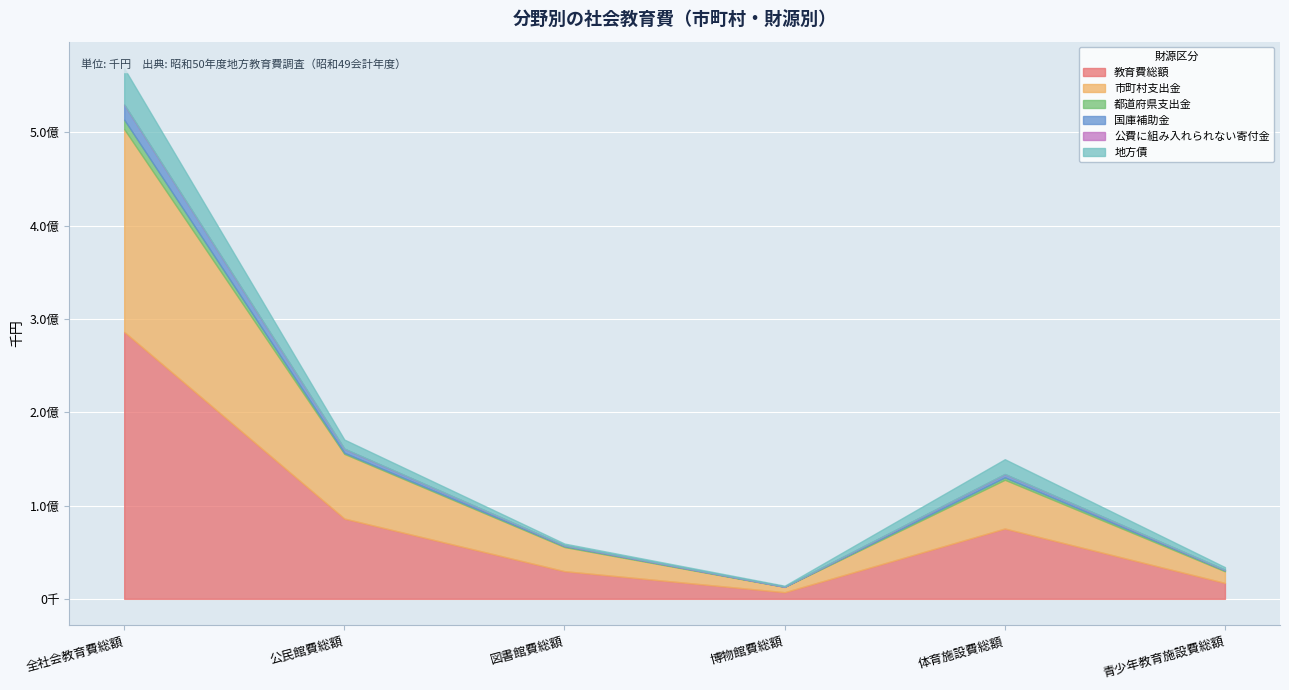

Which label corresponds to the largest value in the chart?

全社会教育費総額